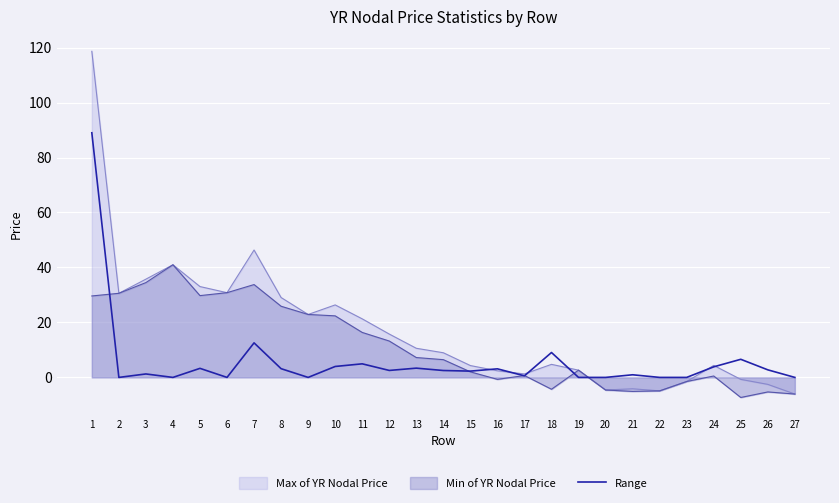

What is the difference between the second highest and second lowest values?

12.6